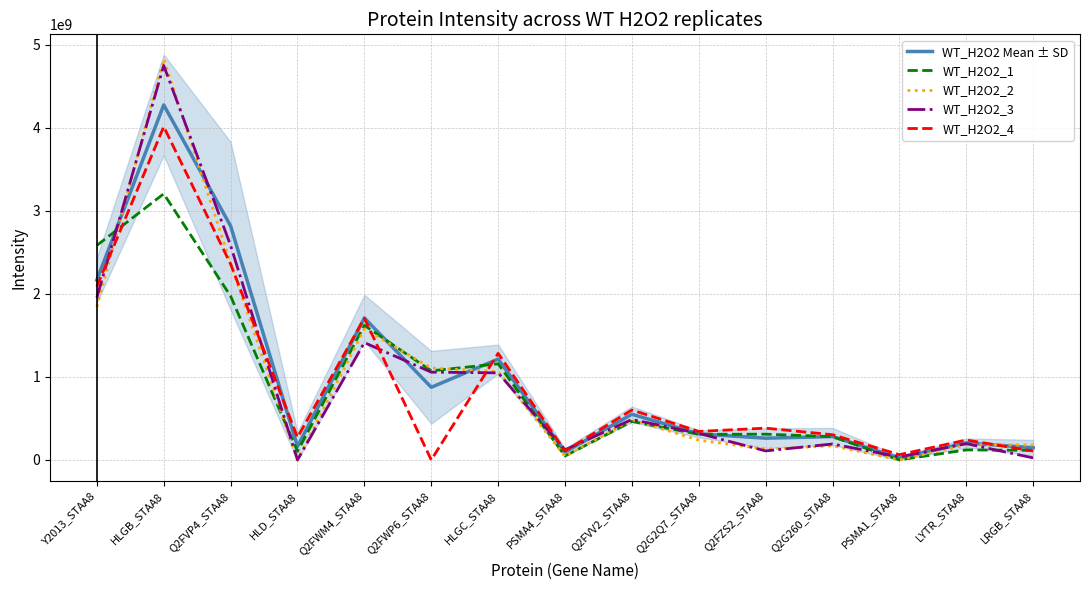

How many data points in WT_H2O2_2 are above 237560000?

7